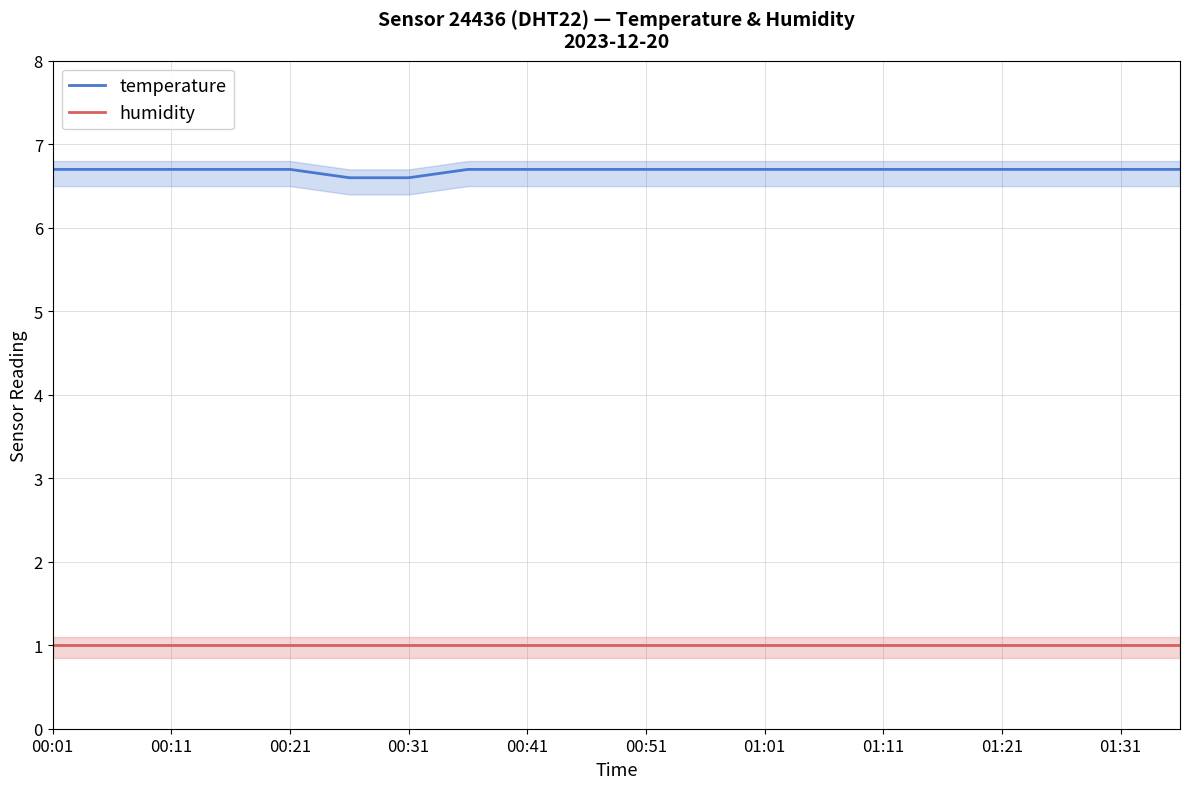

True or false: humidity and temperature cross at least once.

False